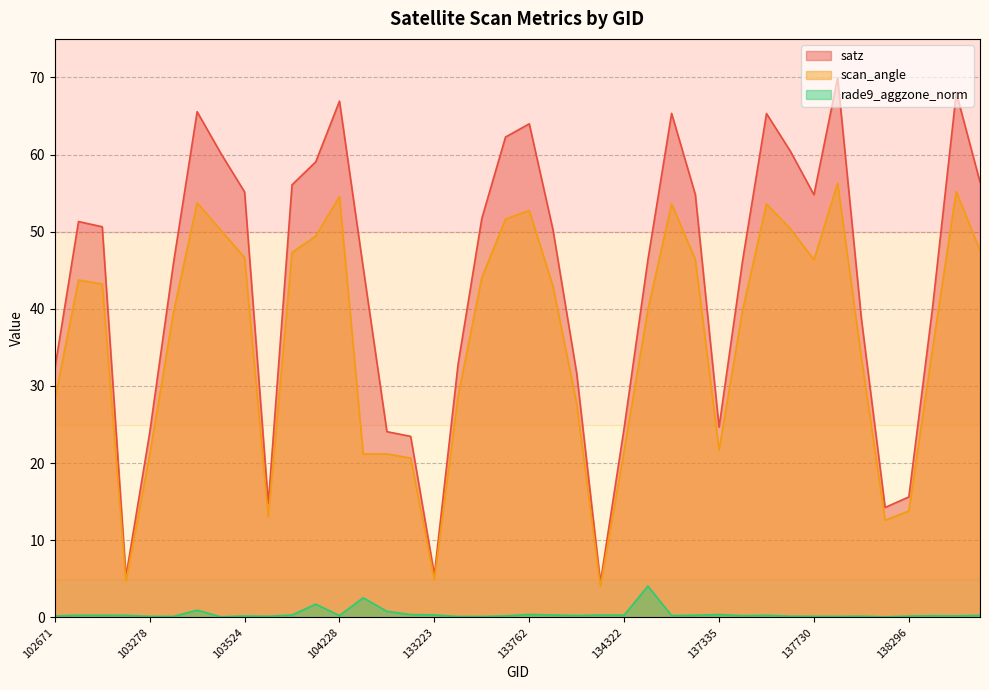

Read the rade9_aggzone_norm value at 102919.

0.3